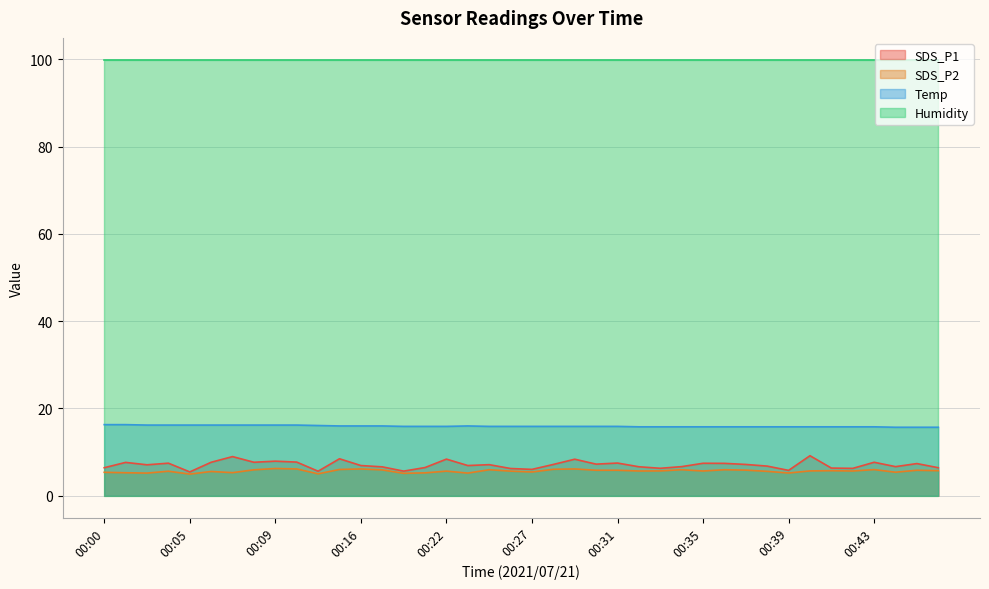

At which category is the sum across all series the highest?

00:40